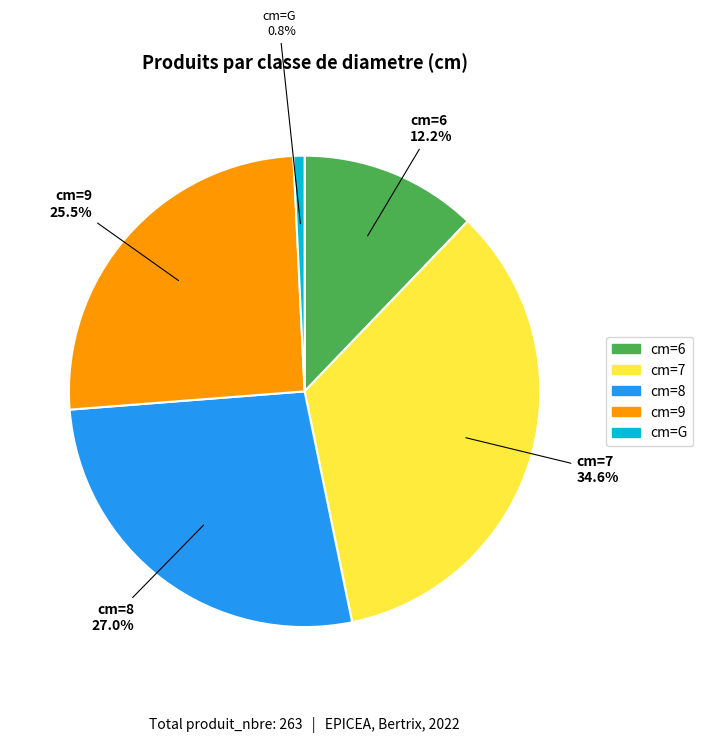

Rank the categories by value from highest to lowest.

cm=7, cm=8, cm=9, cm=6, cm=G